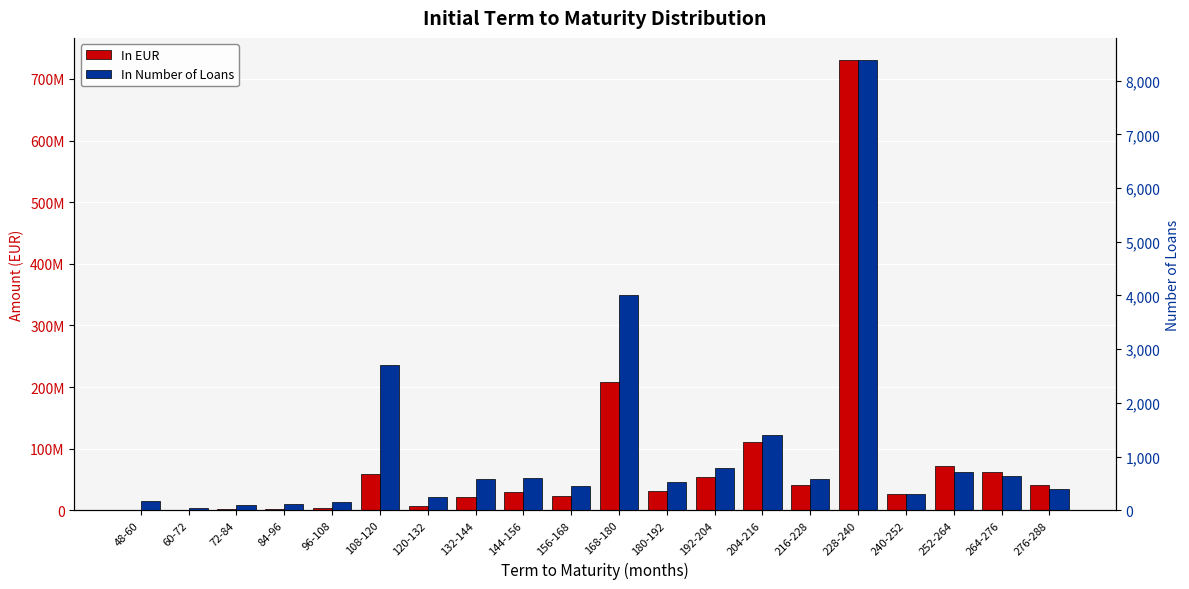

Reading right to left, transcribe all the data shown in this chart.

In EUR: 41446347.8	62829523.7	71846807.5	26406104.5	730198152.3	40892869.5	111601550.5	53710523.7	30773025.7	208058672.6	23457454.3	29783106.2	21409011.7	7049963.5	58737248.3	3186710.0	1965159.7	1593457.8	634961.0	1204783.8
In Number of Loans: 393.0	642.0	704.0	297.0	8378.0	586.0	1396.0	791.0	522.0	4015.0	457.0	606.0	578.0	240.0	2698.0	151.0	111.0	104.0	49.0	171.0